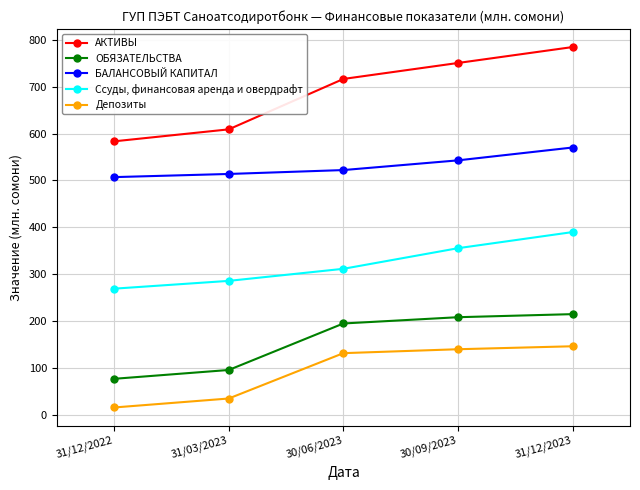

Is it true that БАЛАНСОВЫЙ КАПИТАЛ equals 542.8 at 30/09/2023?

True